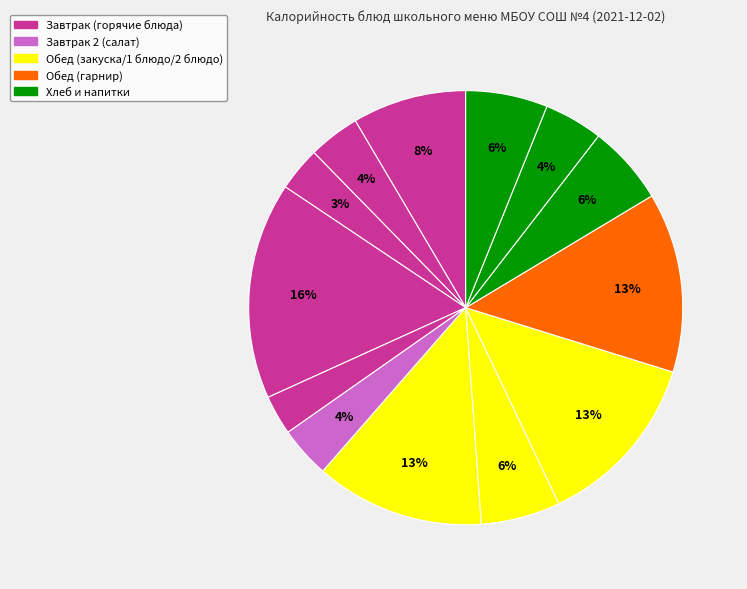

How many slices are in this pie chart?

13